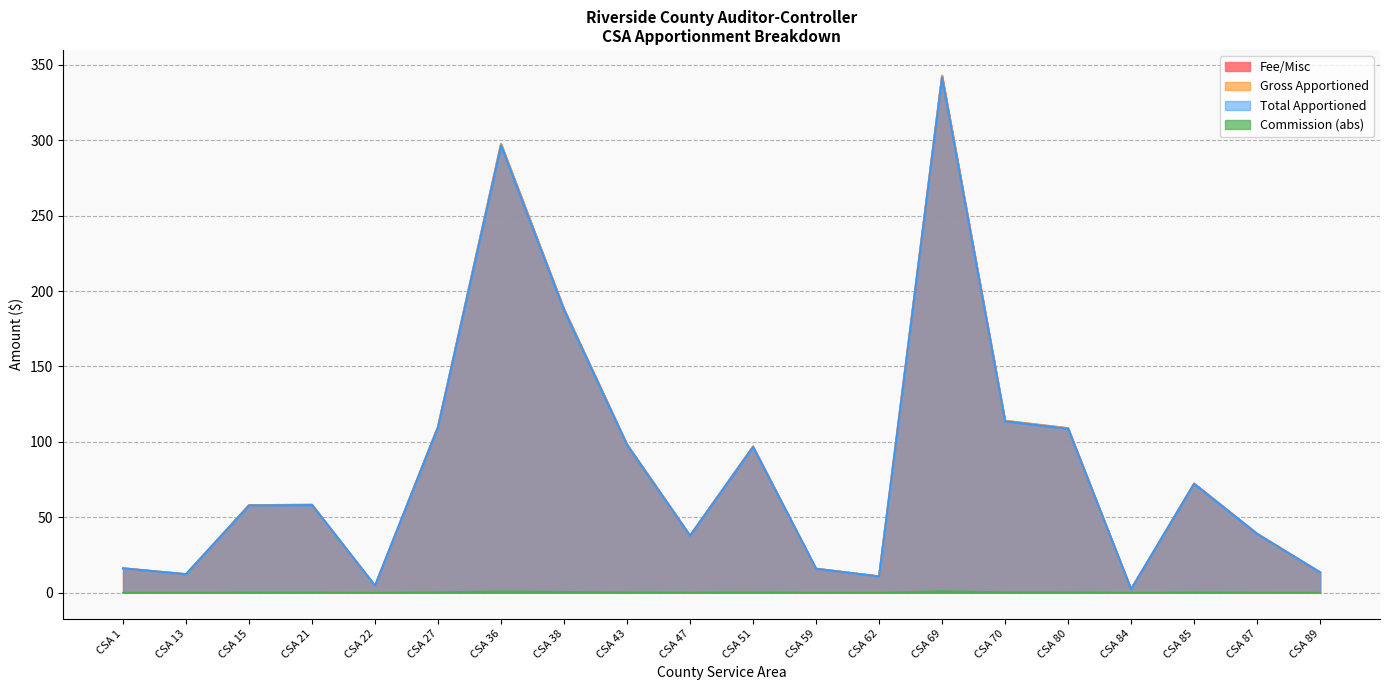

What is the average value of the Gross Apportioned series?

84.9